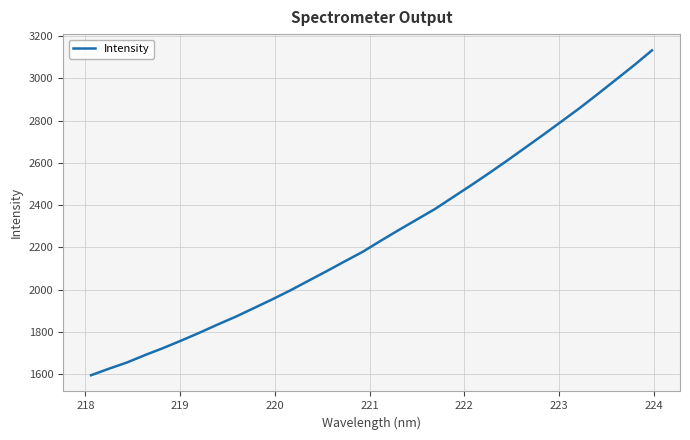

What is the maximum value shown in the chart?

3132.3